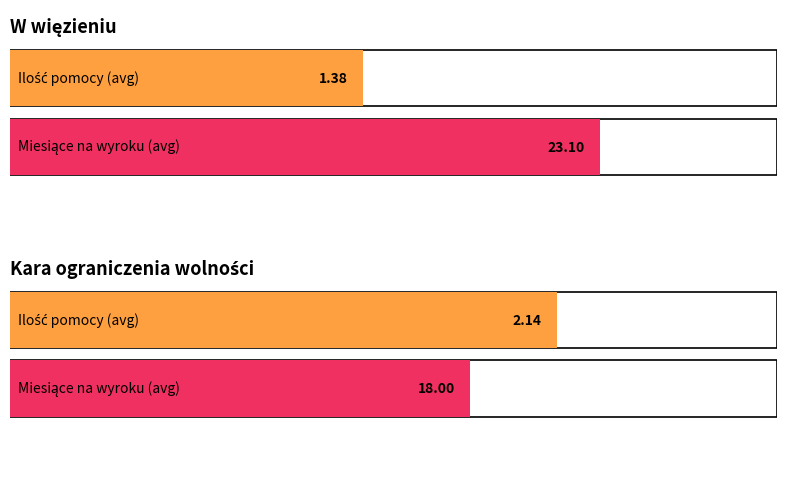

List the series in order of their peak value, highest first.

Miesiące na wyroku, Ilość pomocy